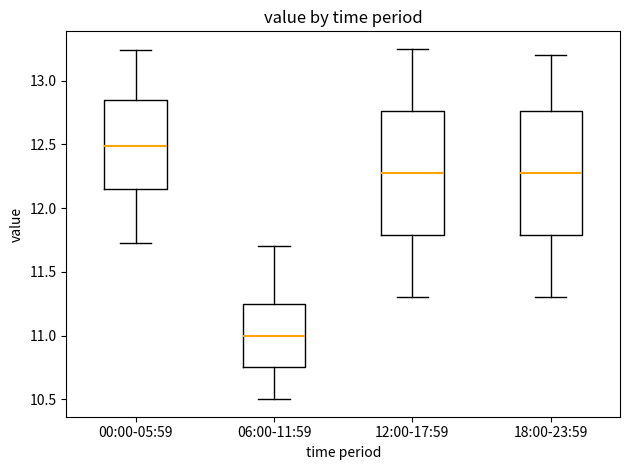

Where does the upper whisker of the box for 12:00-17:59 end on the y-axis? The values are not printed on the chart, so give them approximately, as read against the axis.

13.25